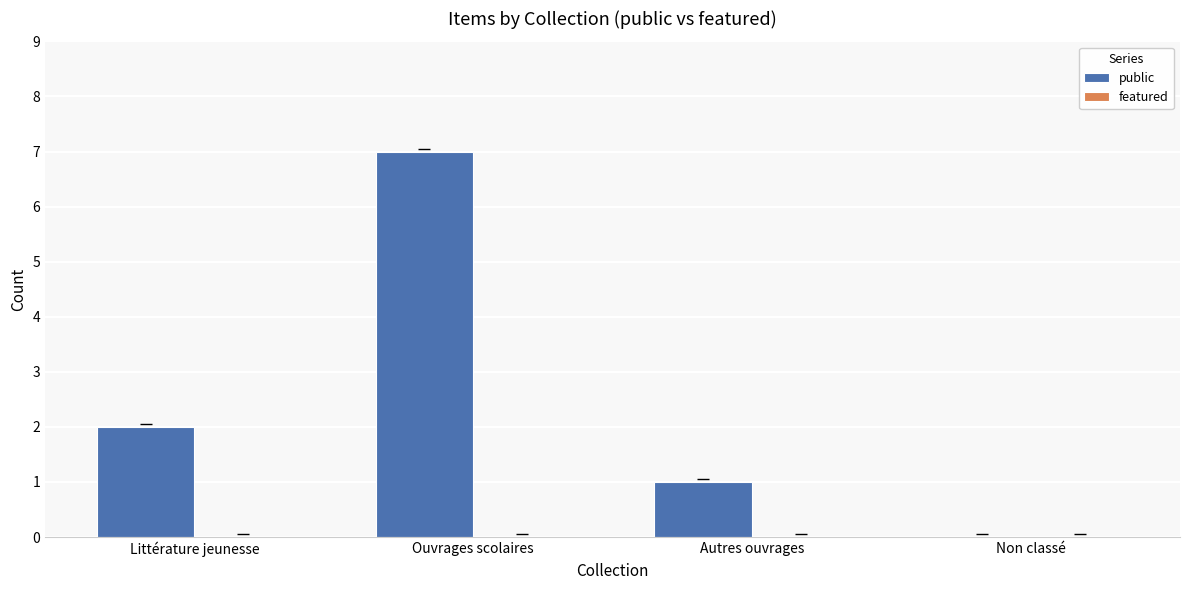

At which label is the value closest to 3?

Littérature jeunesse